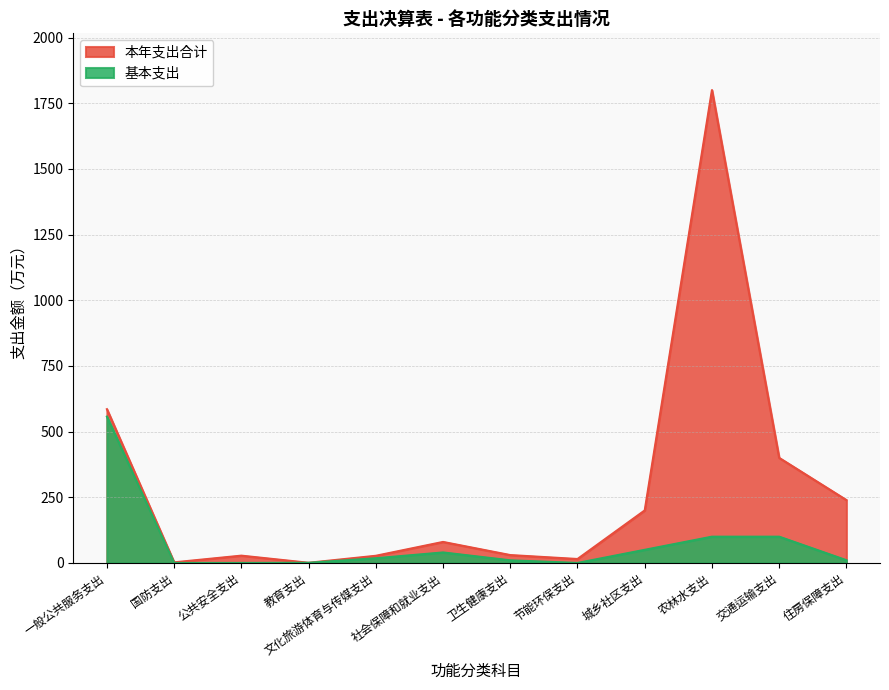

True or false: 基本支出 and 本年支出合计 intersect in this chart.

False